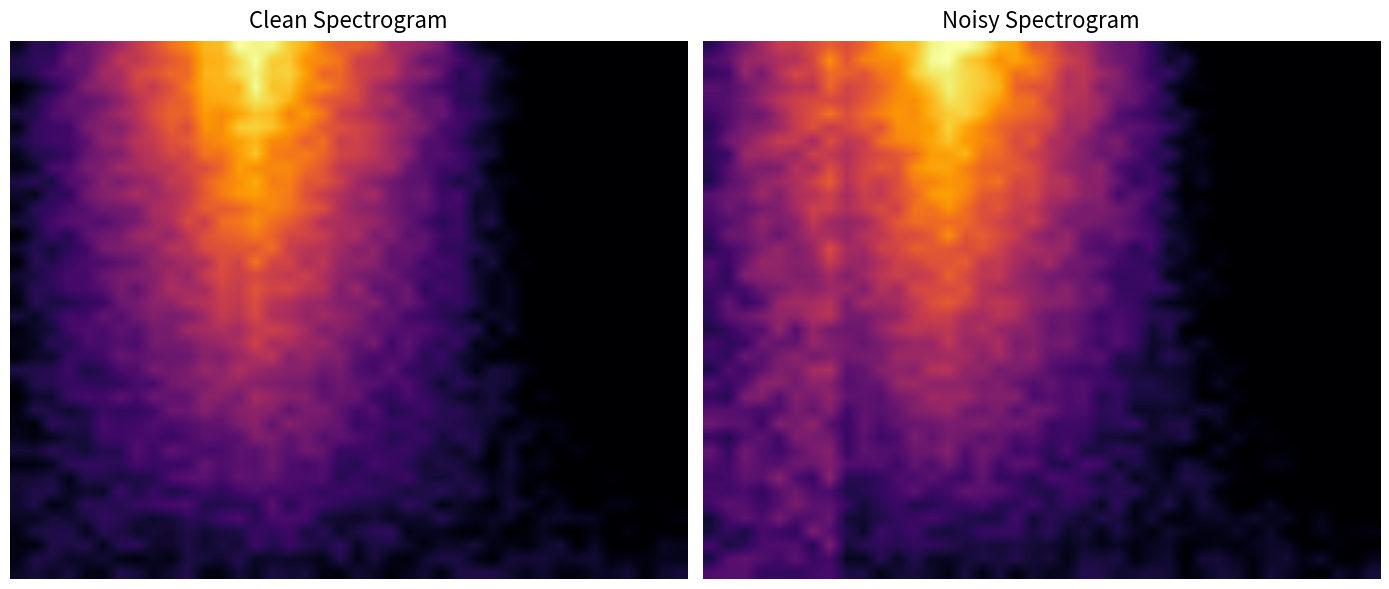

Which label corresponds to the smallest value in the chart?

29